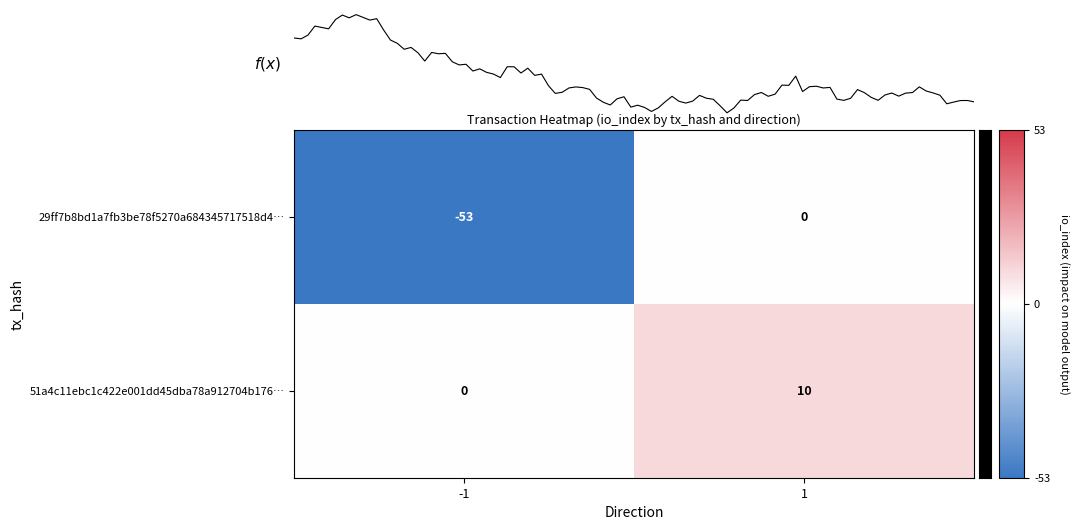

What is the sum of the 51a4c11ebc1c422e001dd45dba78a912704b176… values at 1 and -1?

10